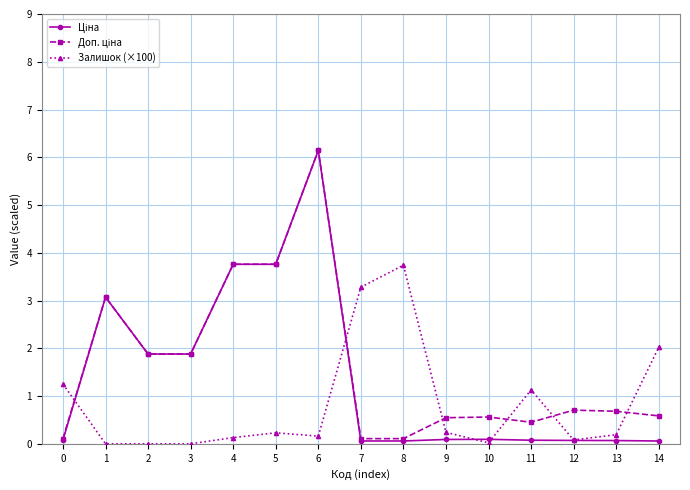

True or false: Залишок (×100) has a value of 3.7 at 8.

True